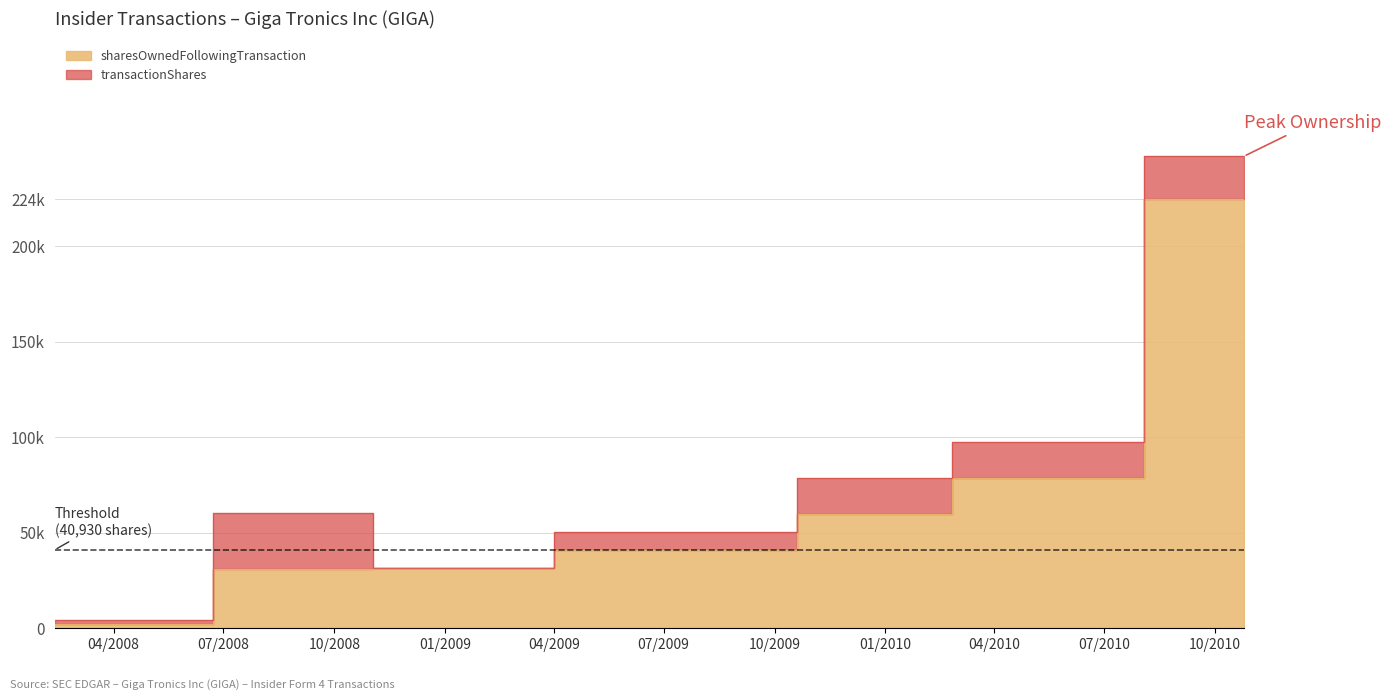

What is the sum of the values at 2008-11-04 and 2010-05-13?

109730